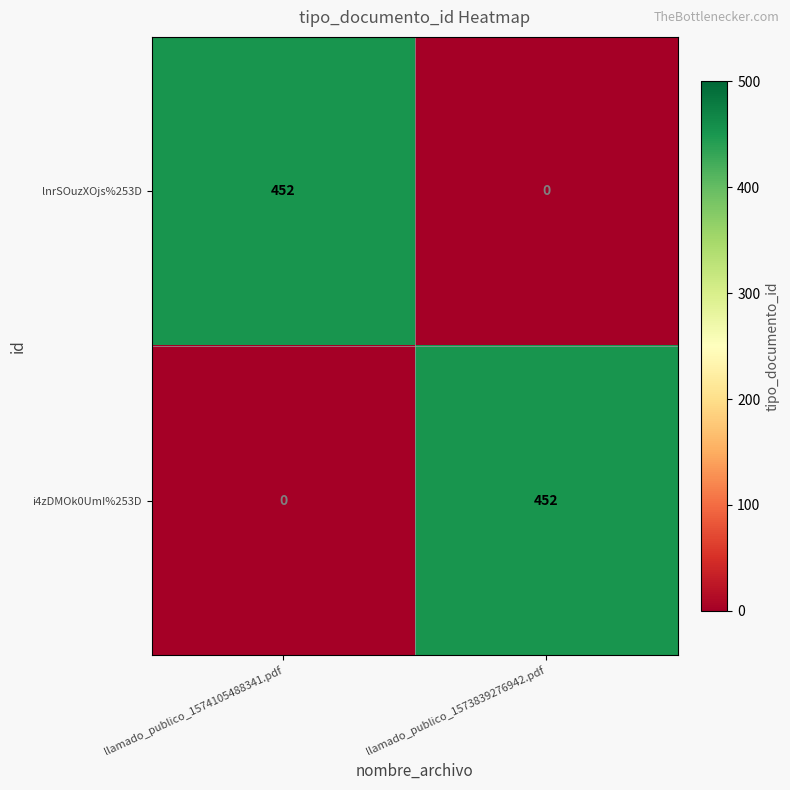

Read the lnrSOuzXOjs%253D value at llamado_publico_1574105488341.pdf, to the nearest 5.

450